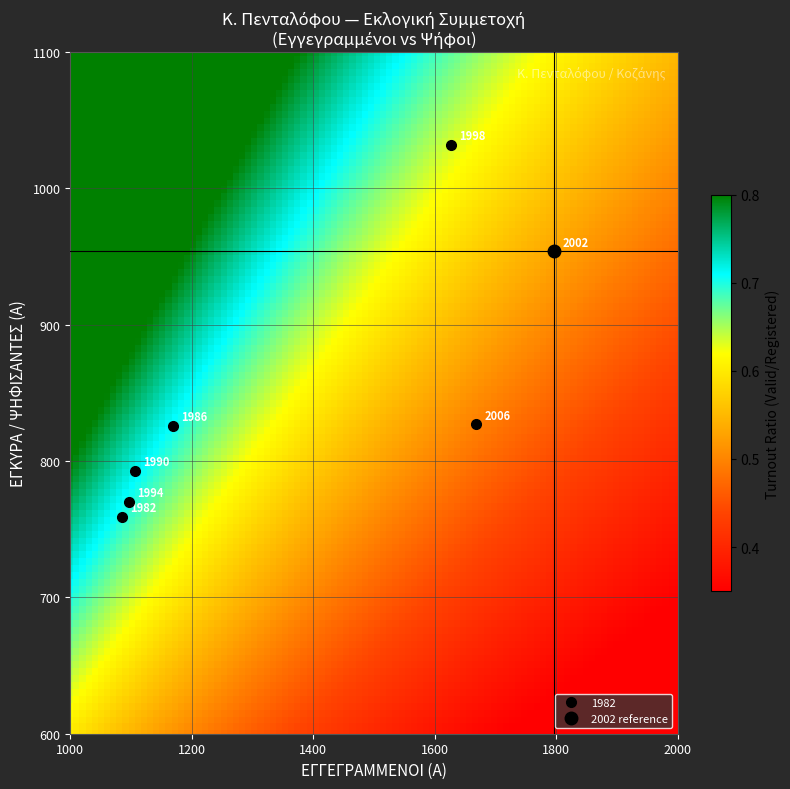

At how many categories does at least one series exceed 1653?

1